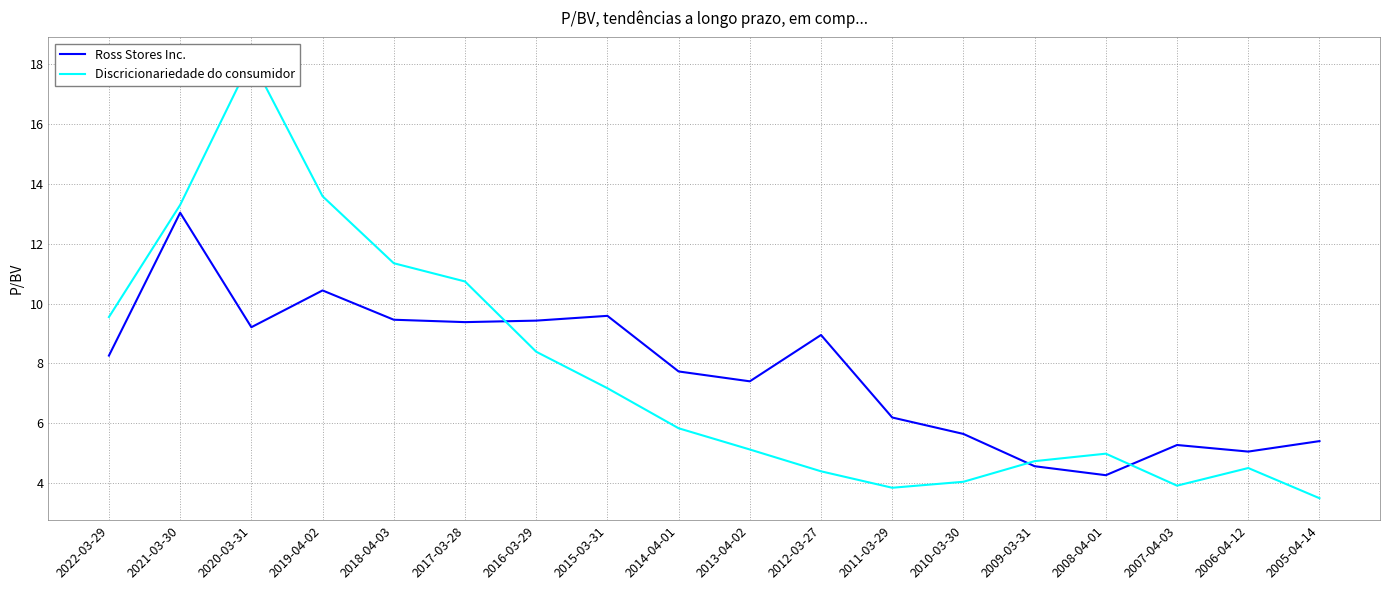

How many categories are shown in the chart?

18